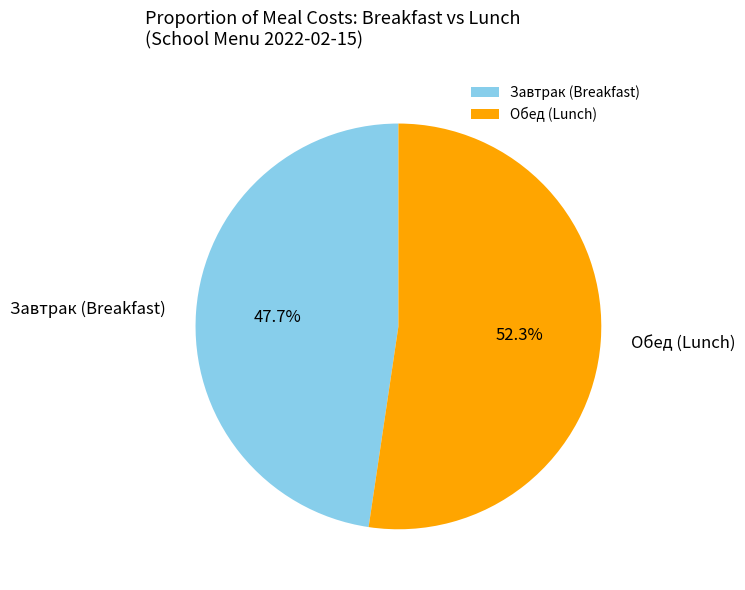

Which slice is the smallest?

Завтрак (Breakfast)